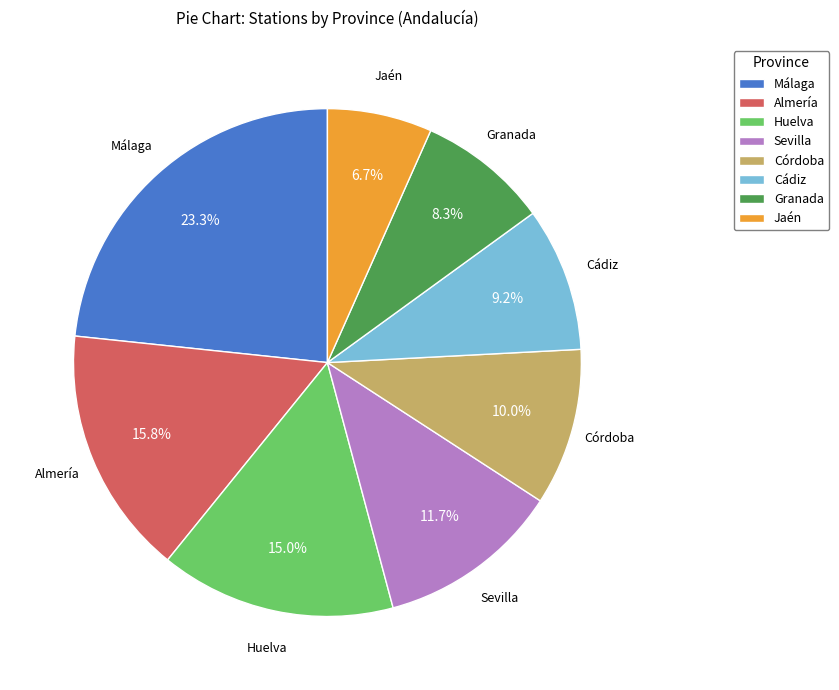

How many segments does this pie chart have?

8